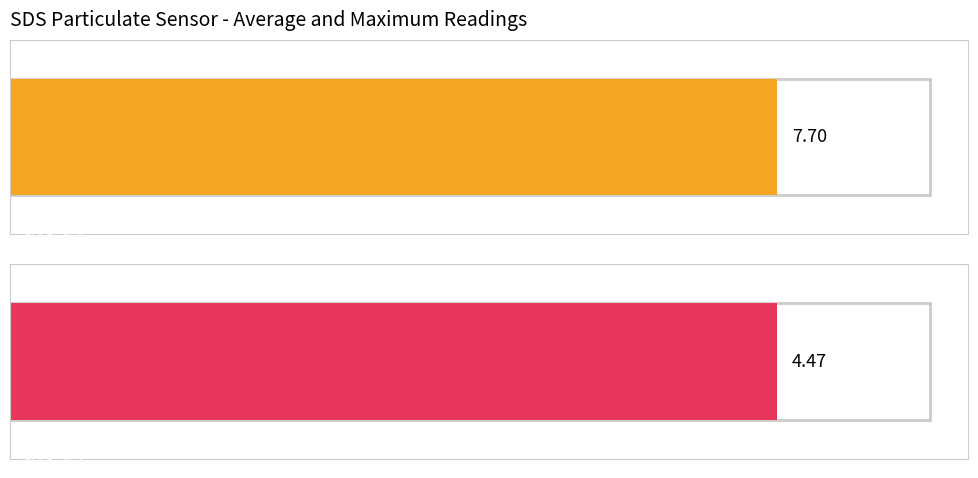

Are the bars grouped side by side (vs. stacked)?

Yes